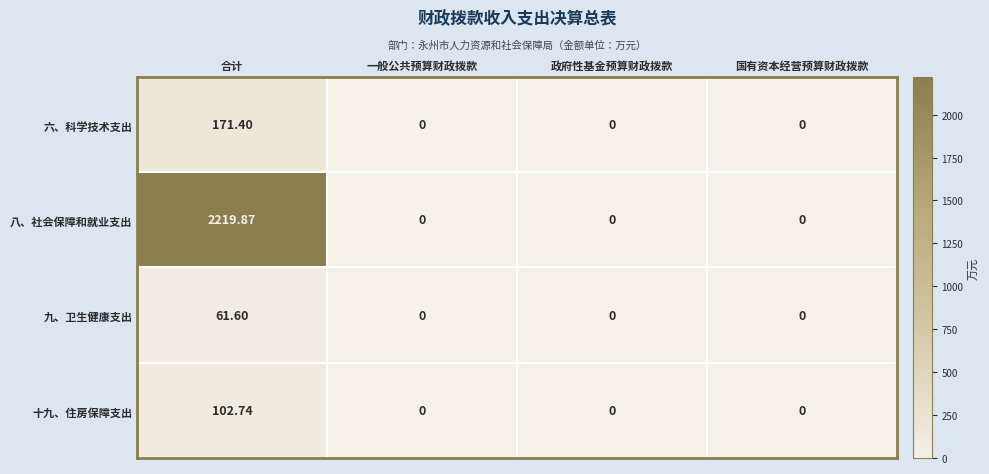

Which series has the largest total across all categories?

八、社会保障和就业支出